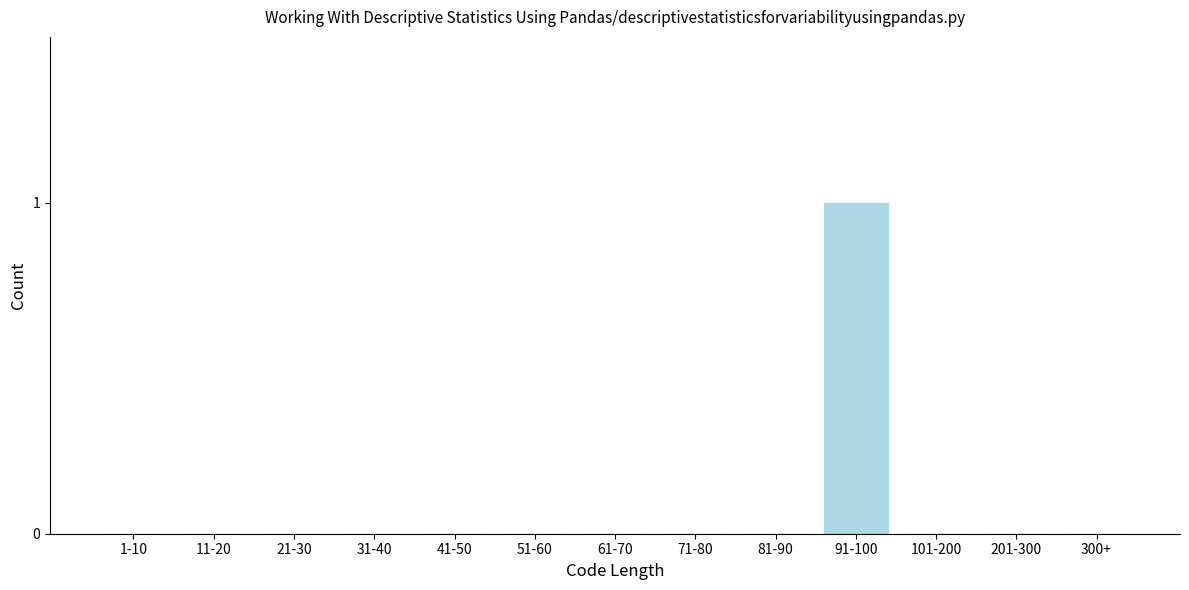

Reading left to right, extract all data points from this chart.

1-10=0	11-20=0	21-30=0	31-40=0	41-50=0	51-60=0	61-70=0	71-80=0	81-90=0	91-100=1	101-200=0	201-300=0	300+=0